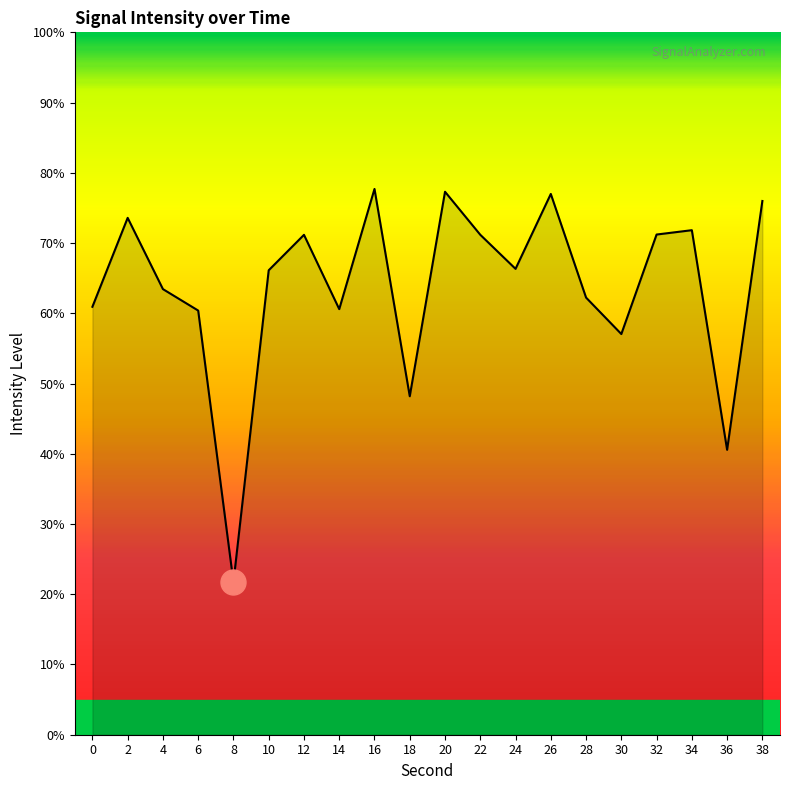

What is the difference between the values at 2 and 38?

2.4